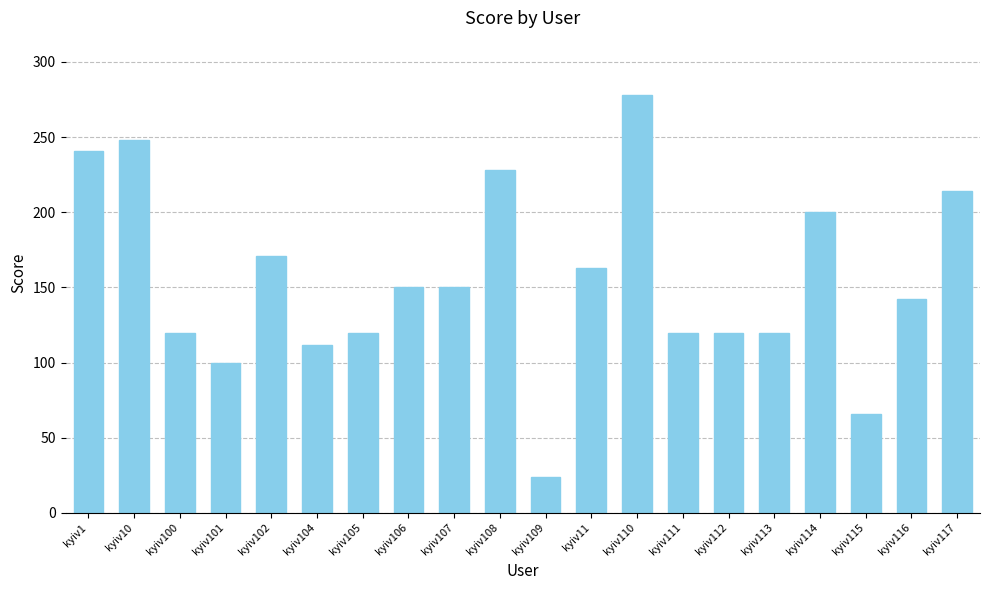

Where does the data first go above 150?

kyiv1